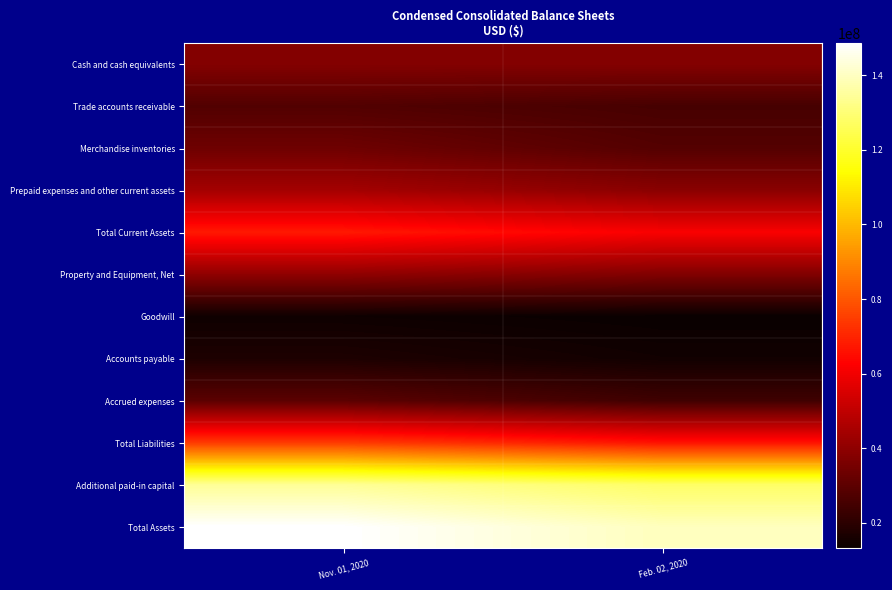

At how many categories does at least one series exceed 30787143?

2